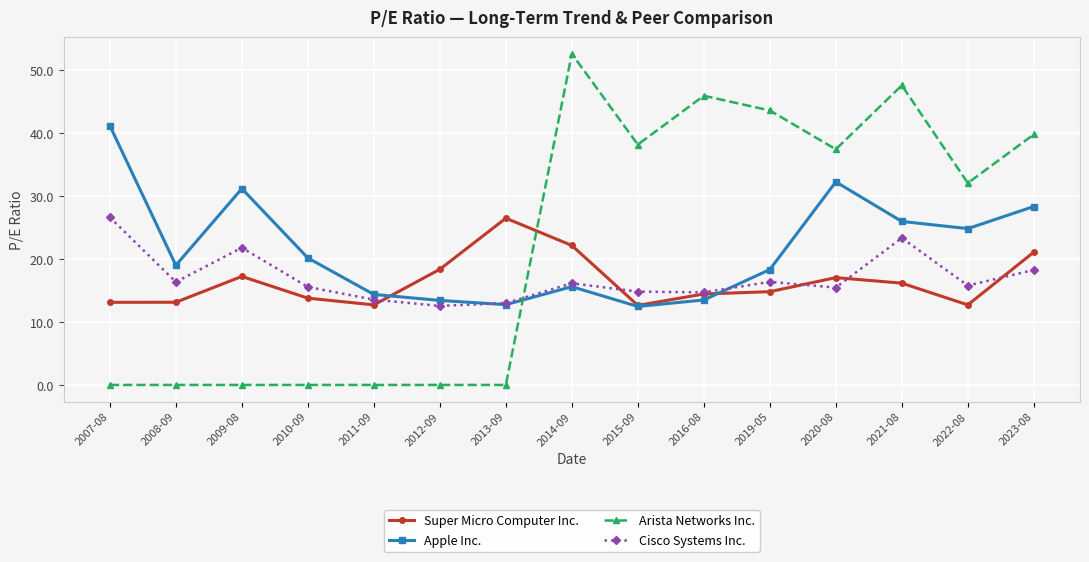

Does the chart display data point markers on the line(s)?

Yes